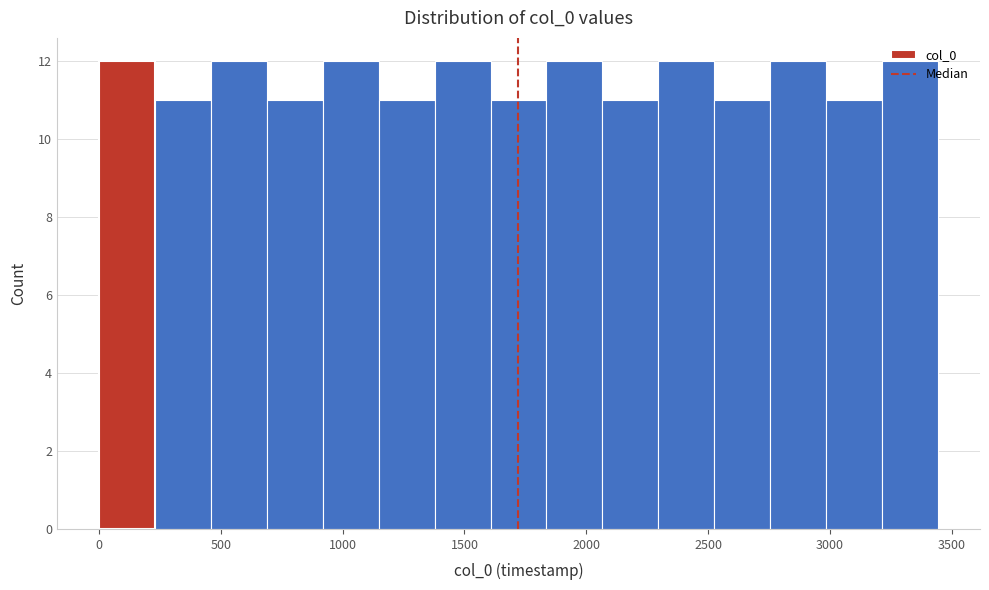

Reading left to right, list every bar in this chart as the range it spans on the x-axis followed by its height. Neither the bar edges nor the heights are printed on the chart, so give them approximately, as read against the axes.

0 to 250: 12
250 to 450: 11
450 to 700: 12
700 to 900: 11
900 to 1150: 12
1150 to 1400: 11
1400 to 1600: 12
1600 to 1850: 11
1850 to 2050: 12
2050 to 2300: 11
2300 to 2550: 12
2550 to 2750: 11
2750 to 3000: 12
3000 to 3200: 11
3200 to 3450: 12